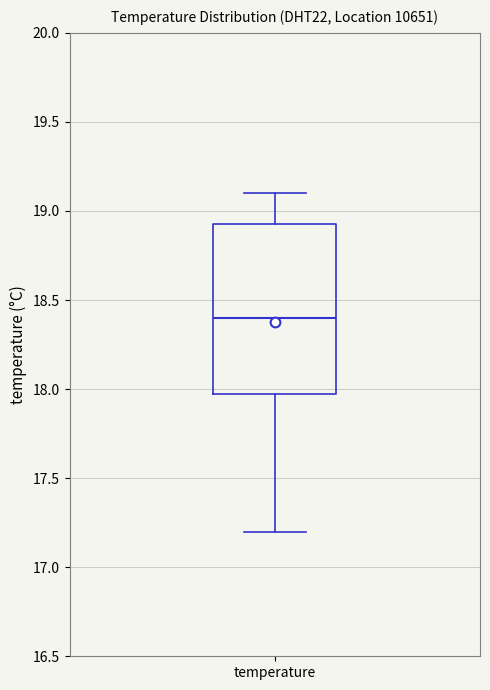

Transcribe this box plot: give where the median line is, the range the box spans, and where the two whiskers end, as read against the y-axis. The values are not printed on the chart, so give them approximately, as read against the axis.

median 18.40, box 18.00 to 18.95, whiskers 17.20 to 19.10